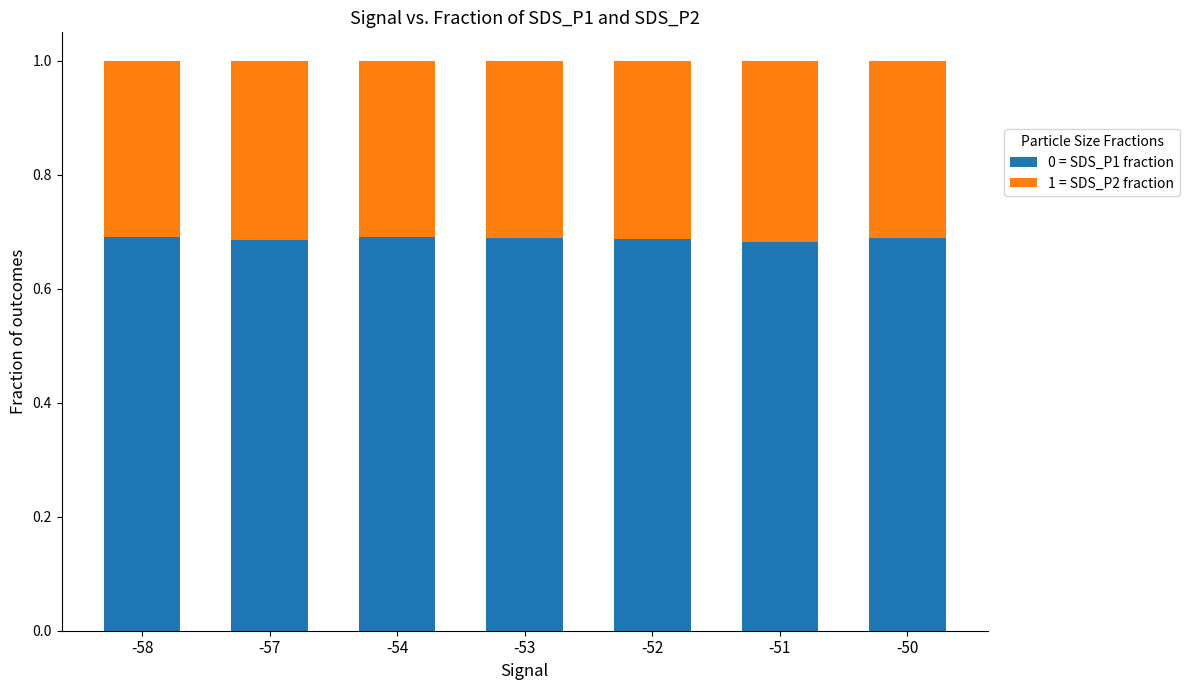

The value of 0 = SDS_P1 fraction at -52 is 0.7. True or false?

True